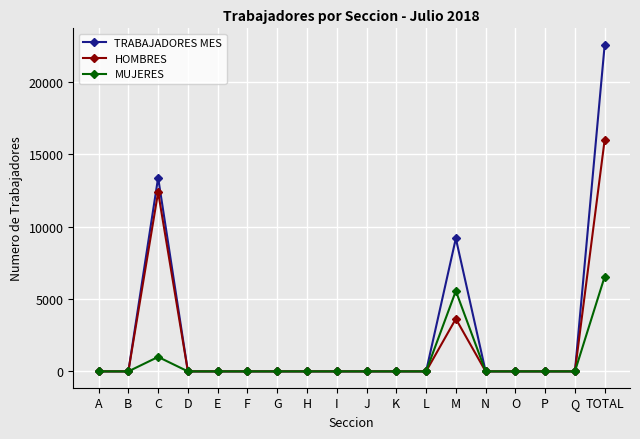

The value of HOMBRES at D is 7180. True or false?

False